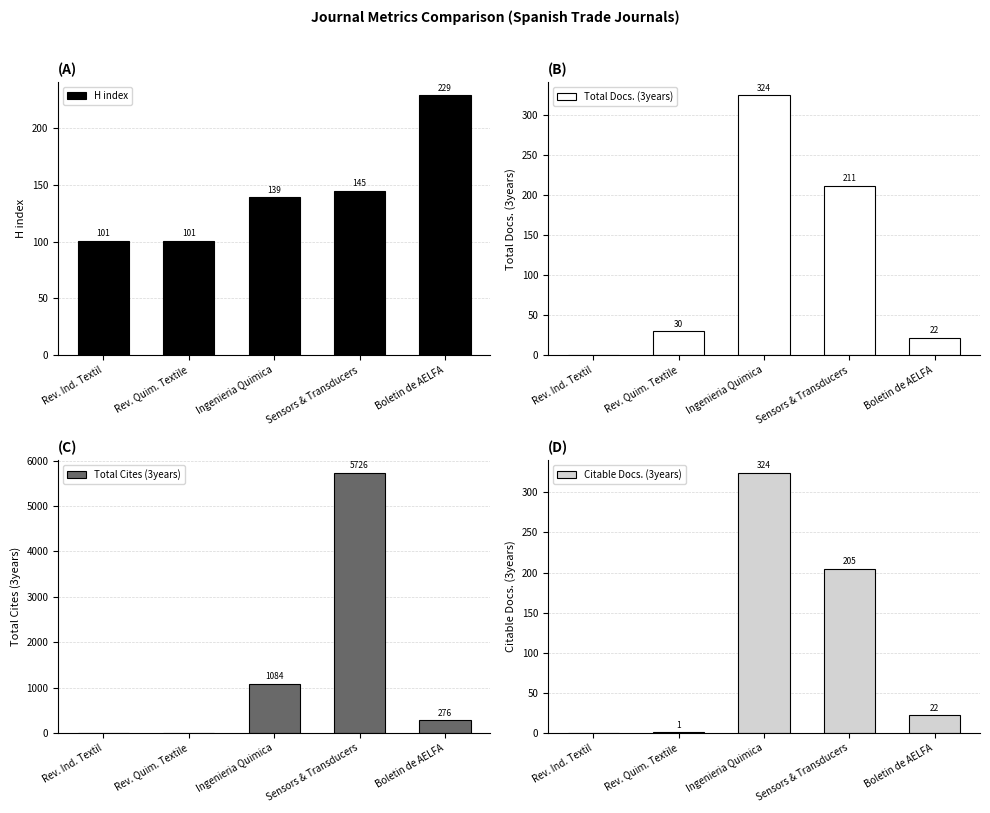

Reading right to left, extract all data points from this chart.

H index: Boletin de AELFA=229	Sensors & Transducers=145	Ingenieria Quimica=139	Rev. Quim. Textile=101	Rev. Ind. Textil=101
Total Docs. (3years): Boletin de AELFA=22	Sensors & Transducers=211	Ingenieria Quimica=324	Rev. Quim. Textile=30	Rev. Ind. Textil=0
Total Cites (3years): Boletin de AELFA=276	Sensors & Transducers=5726	Ingenieria Quimica=1084	Rev. Quim. Textile=0	Rev. Ind. Textil=0
Citable Docs. (3years): Boletin de AELFA=22	Sensors & Transducers=205	Ingenieria Quimica=324	Rev. Quim. Textile=1	Rev. Ind. Textil=0